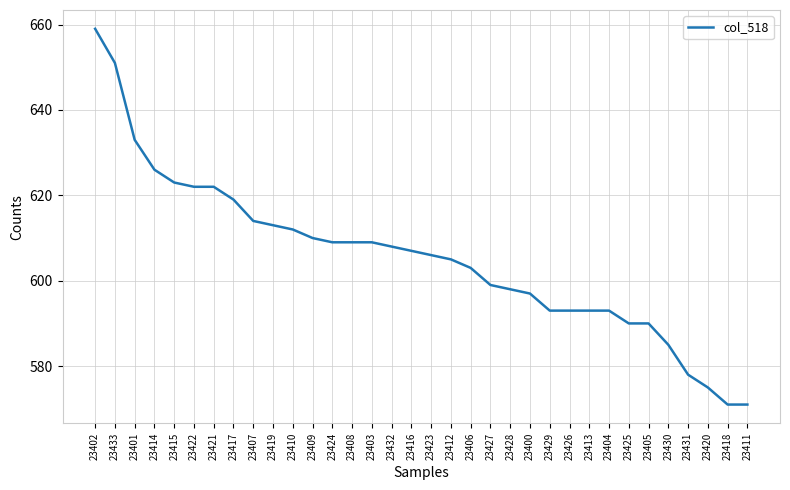

What position from the left is 23429?

24